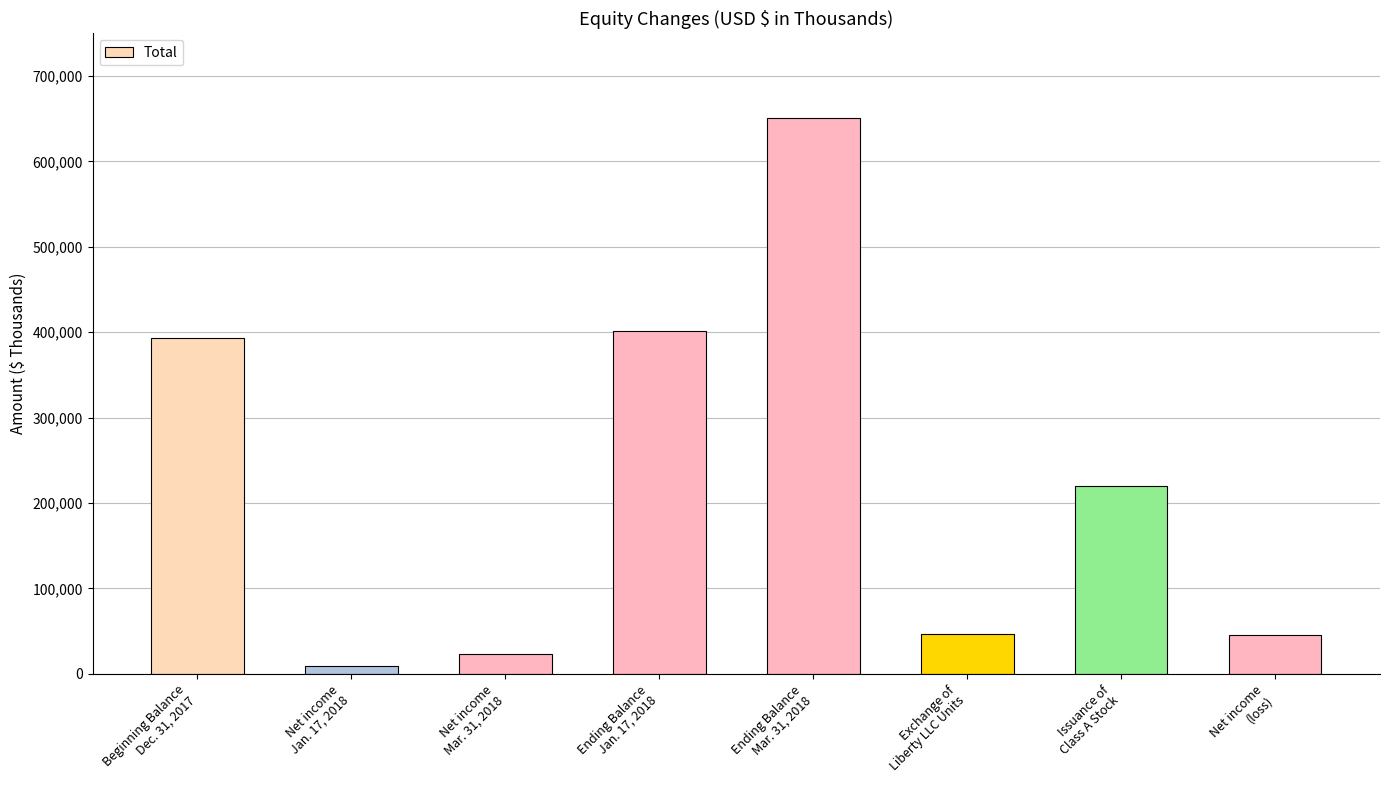

What is the minimum value shown in the chart?

8705